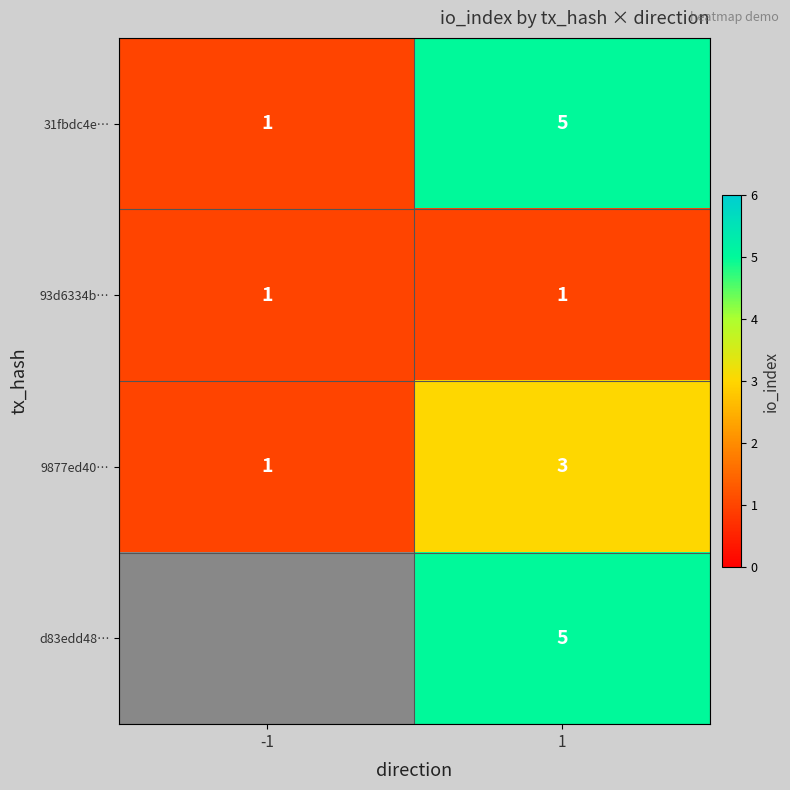

What is the difference between the 31fbdc4e… values at 1 and -1?

4